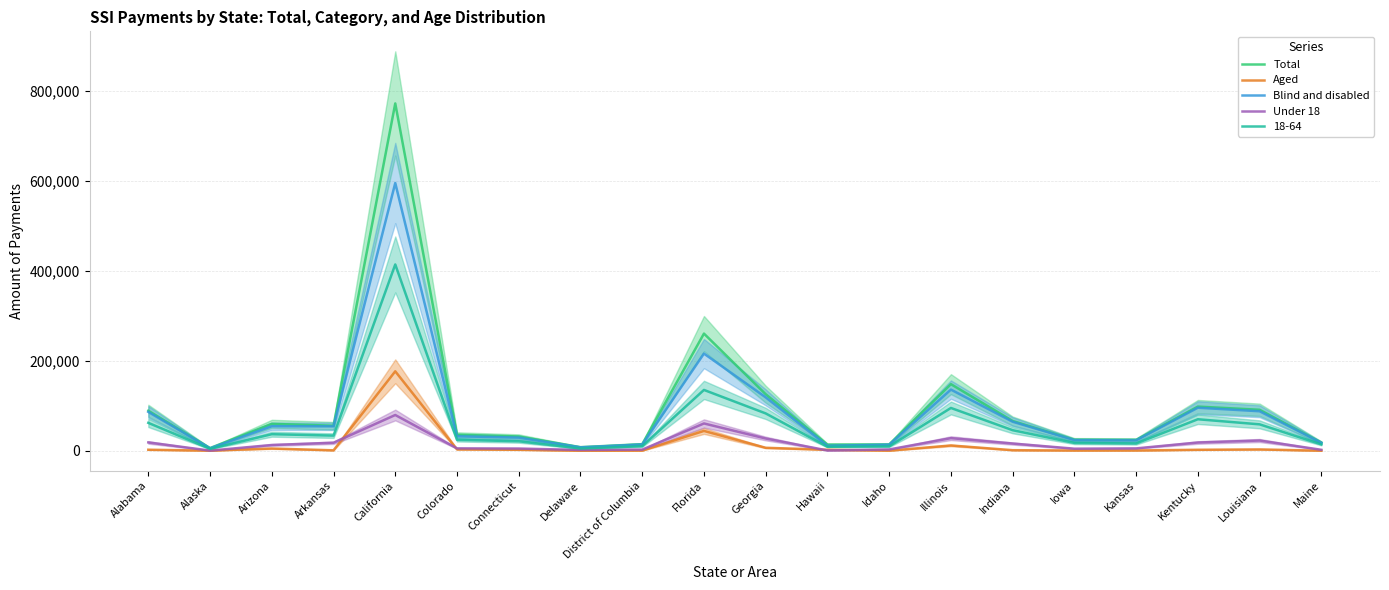

How many lines are shown in the chart?

4